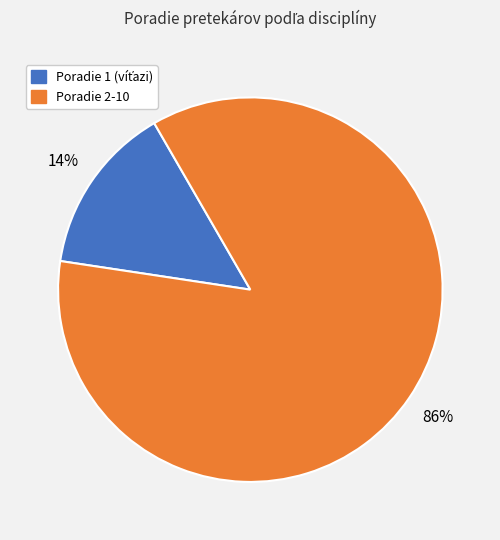

Is it true that Poradie 2-10 is 79% of the pie?

False